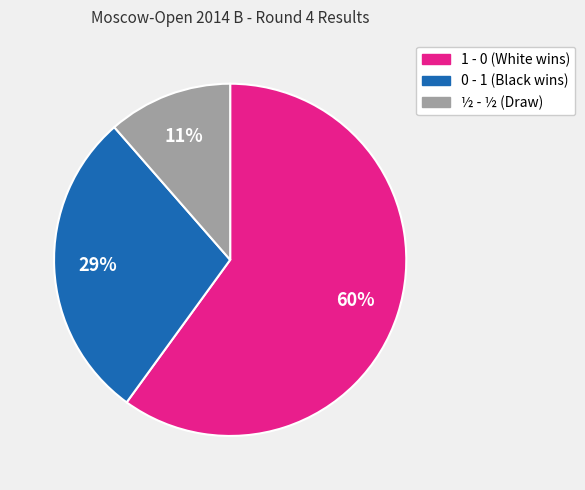

To the nearest percent, what is the combined percentage of 1 - 0 and ½ - ½?

71%